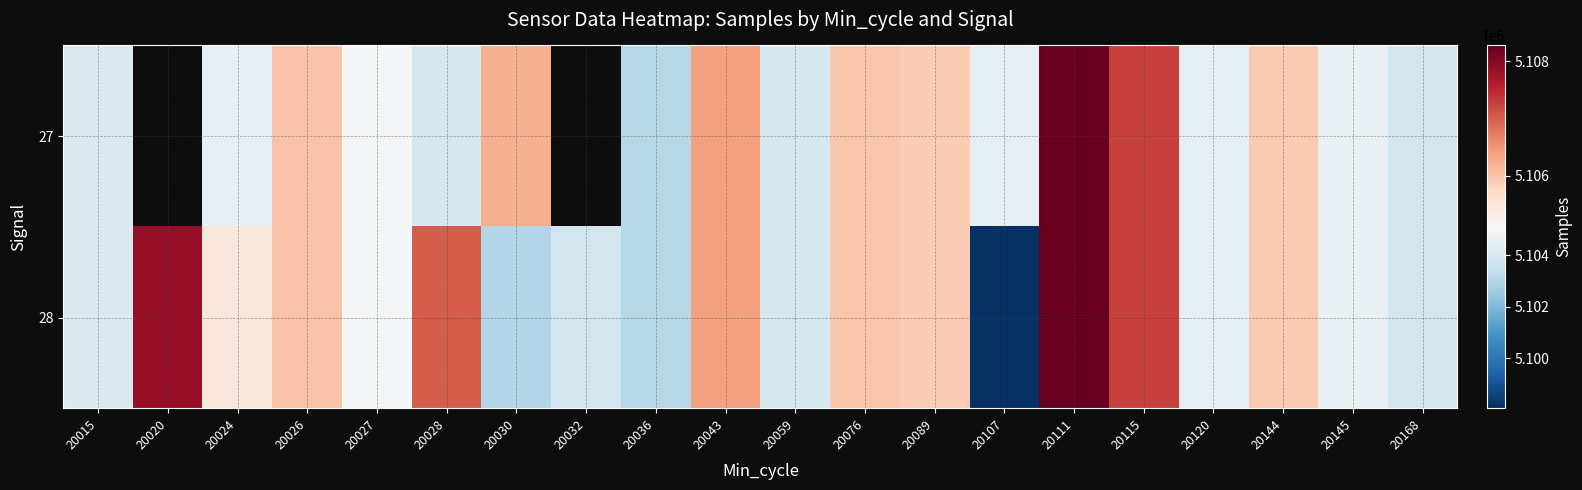

What is the total value across all series at 20111?

10216544.0